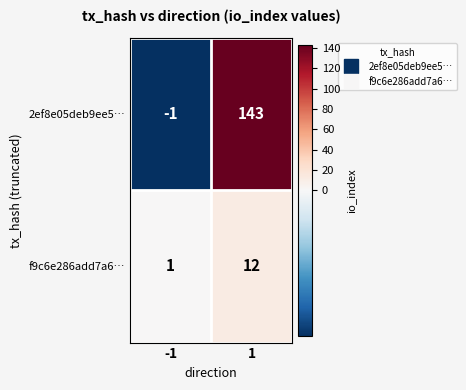

What is the highest value of the f9c6e286add7a6… series?

12